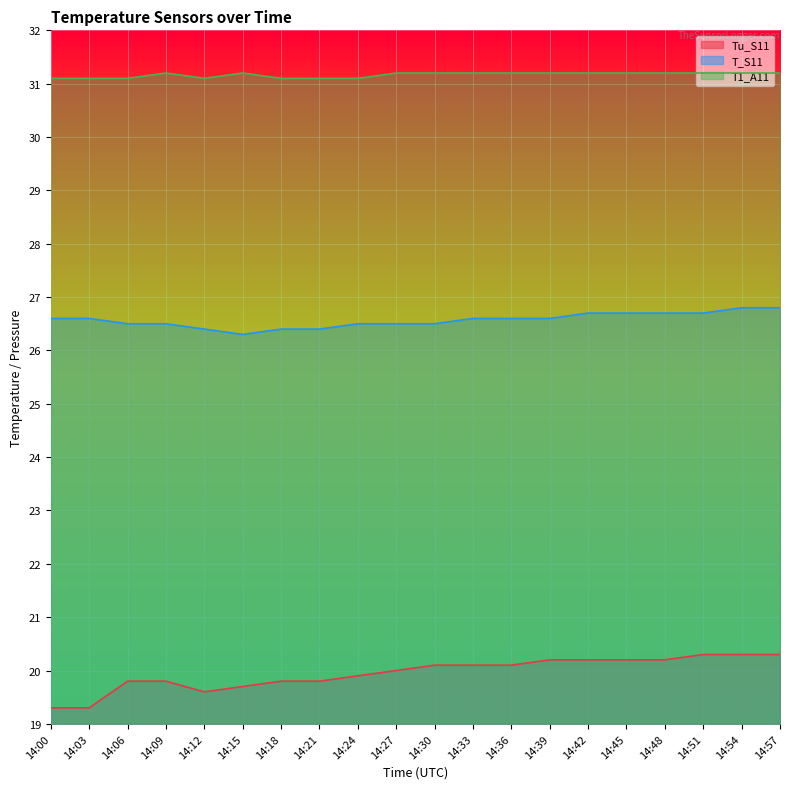

What is the difference between the maximum and minimum values in the T1_A11 series?

0.1